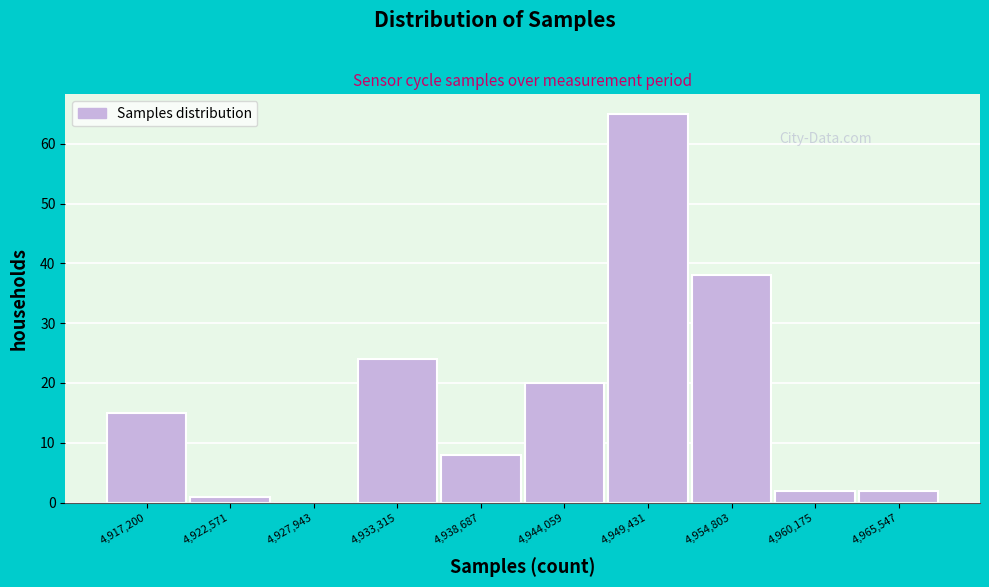

Reading left to right, what are all the values shown in this chart?

4,917,200=15	4,922,571=1	4,927,943=0	4,933,315=24	4,938,687=8	4,944,059=20	4,949,431=65	4,954,803=38	4,960,175=2	4,965,547=2